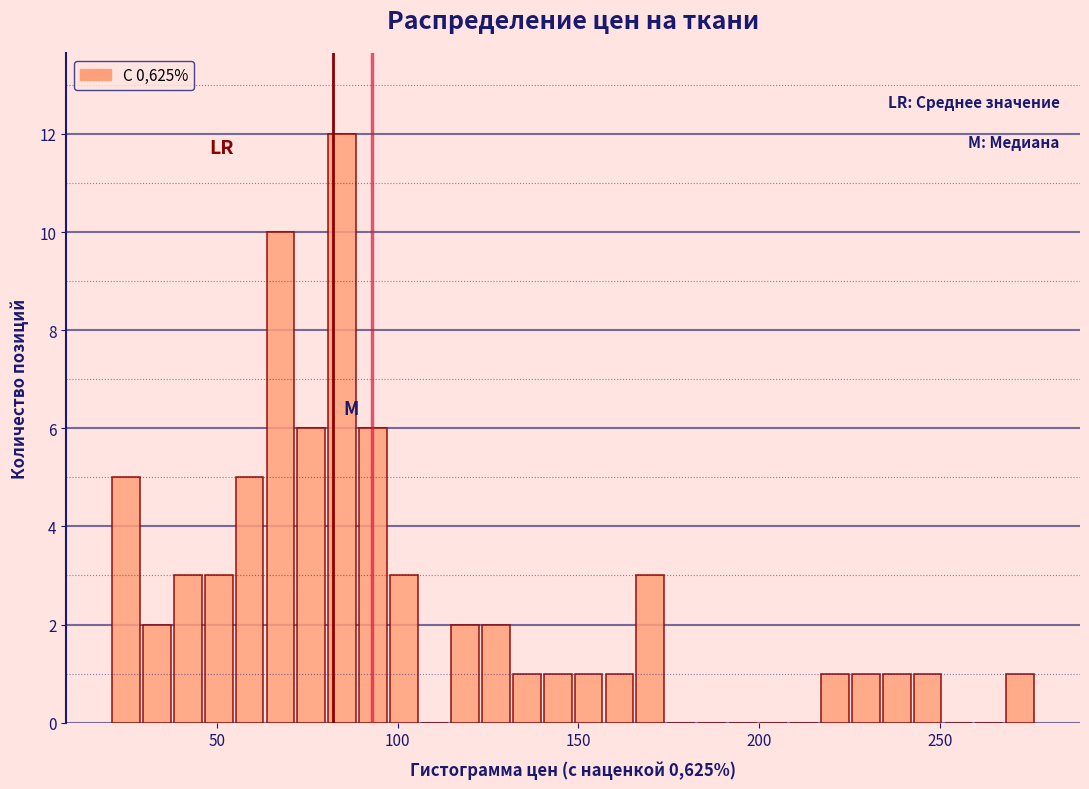

Read against the x-axis, roughly where is the centre of the tallest bar?

85